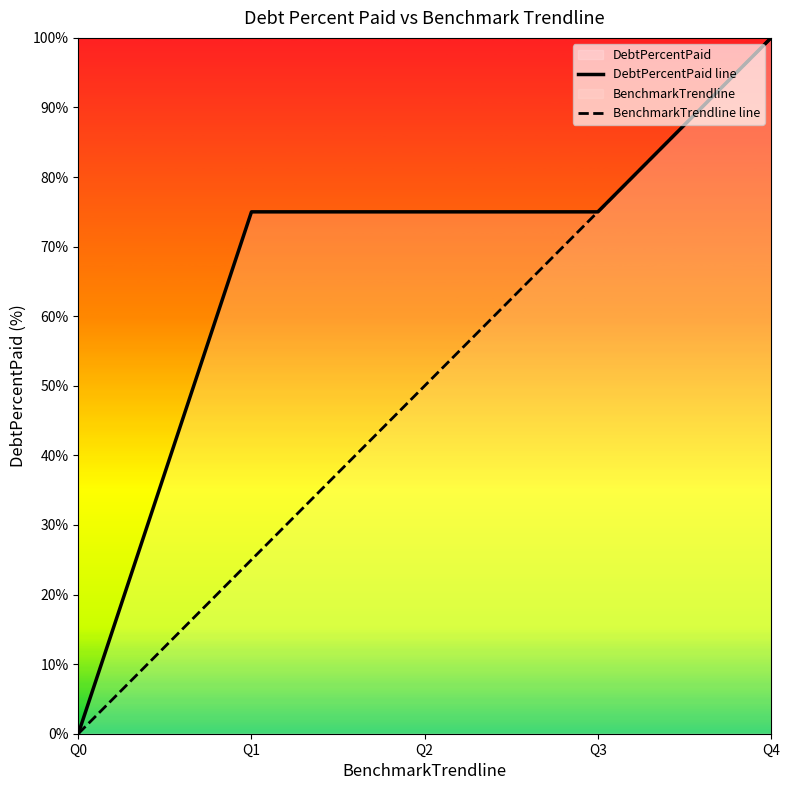

True or false: DebtPercentPaid line and BenchmarkTrendline line intersect in this chart.

False